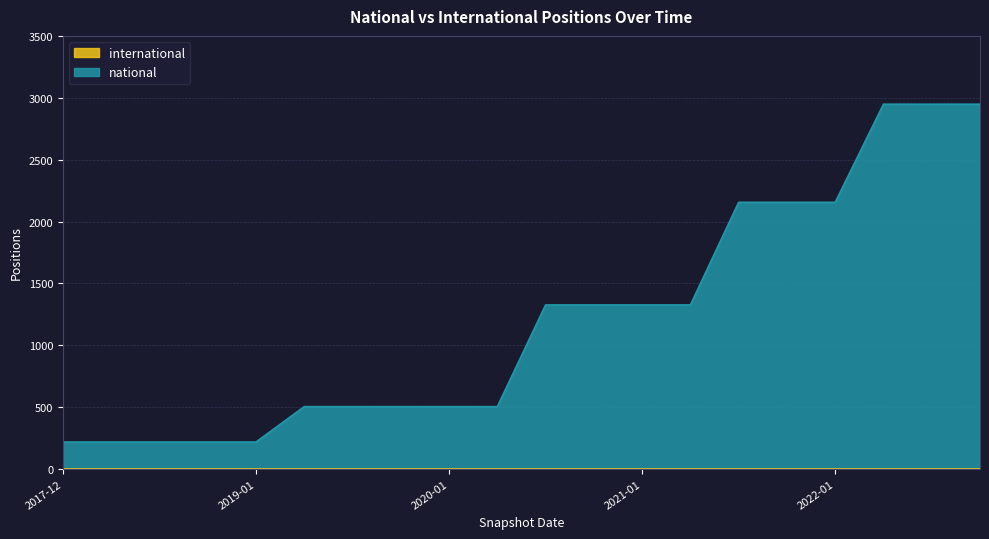

Which series has the widest spread of values?

national